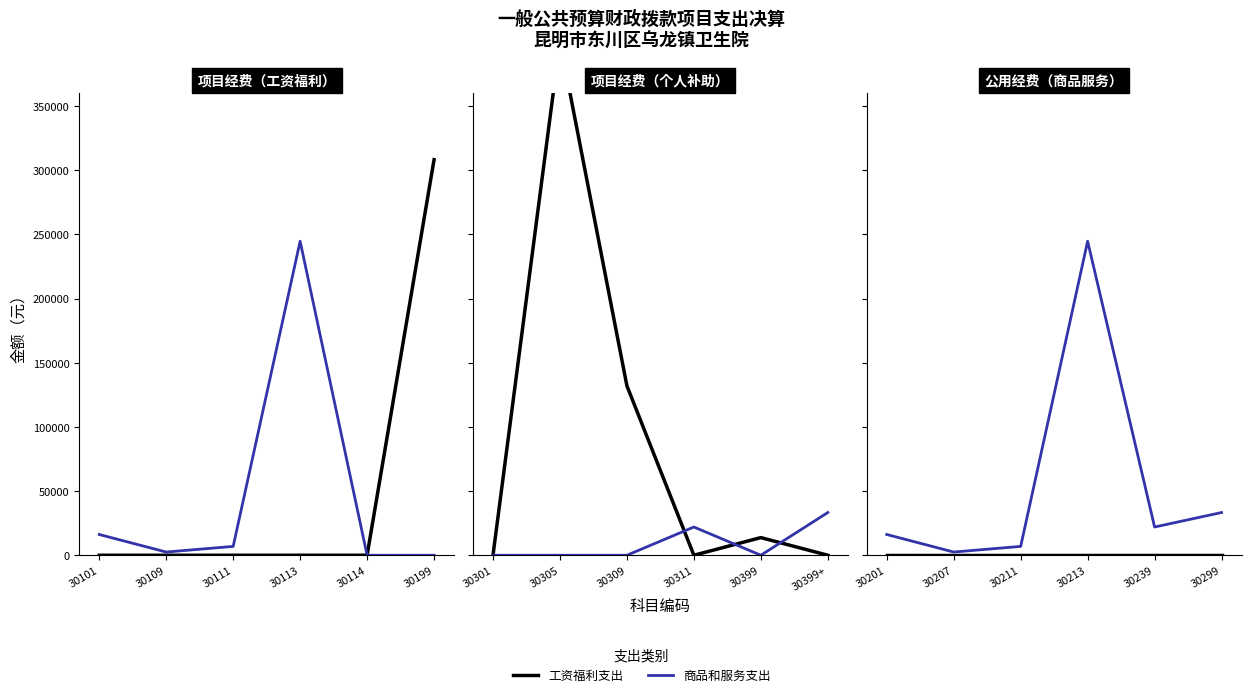

True or false: 商品和服务支出 and 工资福利支出 intersect in this chart.

False